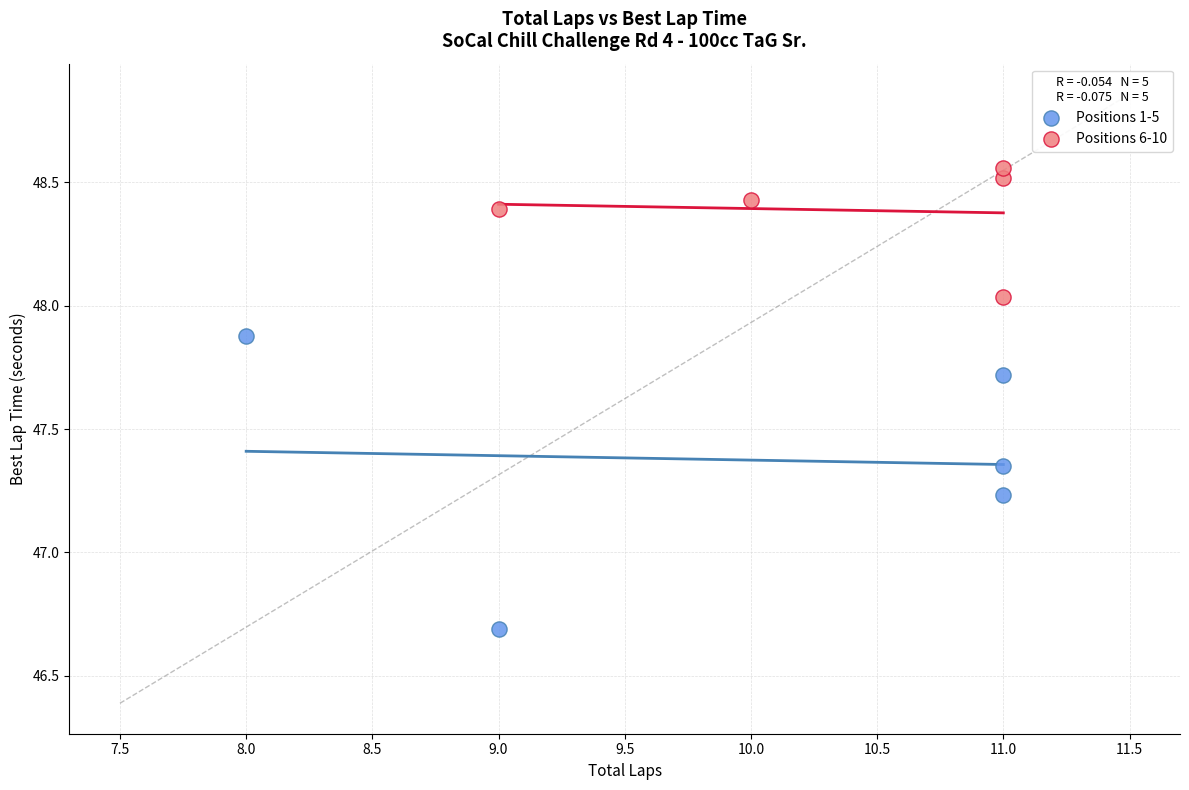

Which series reaches the minimum Y coordinate?

Positions 1-5